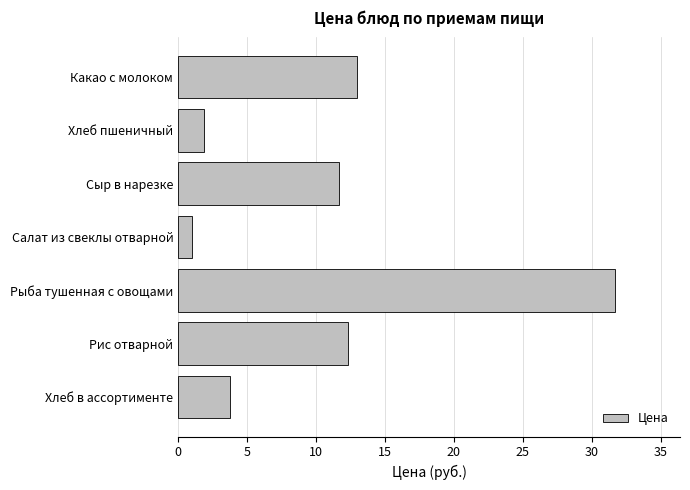

How many categories are shown in the chart?

7